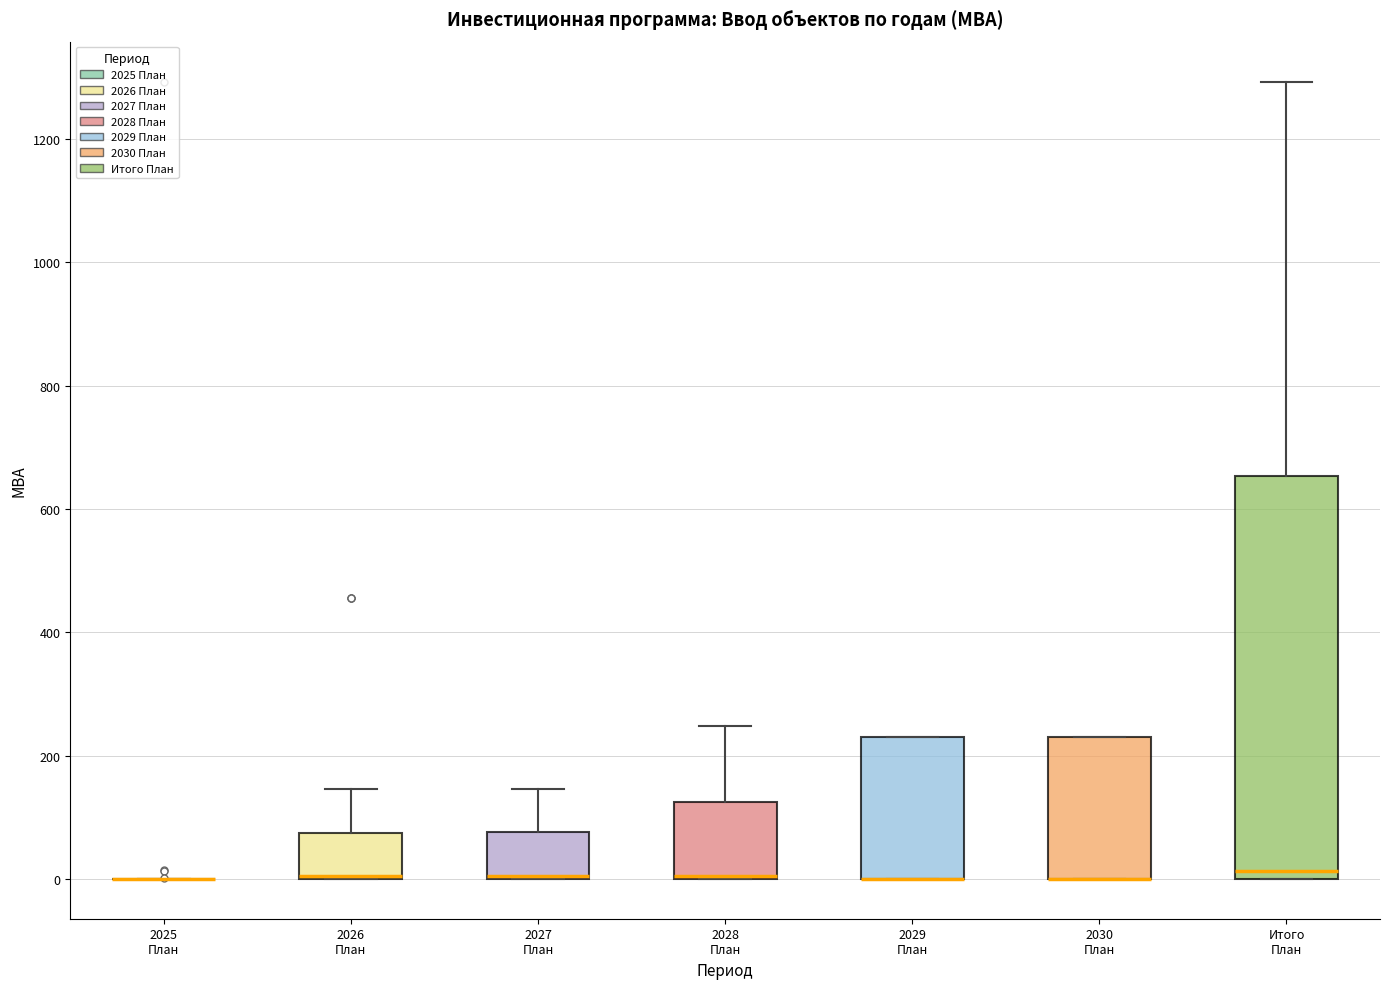

Reading left to right, read every box against the y-axis: the position of its median line, the range the box covers, and the ends of its whiskers. The values are not printed on the chart, so give them approximately, as read against the axis.

2025 План: box collapsed to a line at 0, whiskers 0 to 0
2026 План: median 0 (drawn on the box's lower edge), box 0 to 80, whiskers 0 to 140
2027 План: median 0 (drawn on the box's lower edge), box 0 to 80, whiskers 0 to 140
2028 План: median 0 (drawn on the box's lower edge), box 0 to 120, whiskers 0 to 240
2029 План: median 0 (drawn on the box's lower edge), box 0 to 240, whiskers 0 to 240
2030 План: median 0 (drawn on the box's lower edge), box 0 to 240, whiskers 0 to 240
Итого План: median 20, box 0 to 660, whiskers 0 to 1300